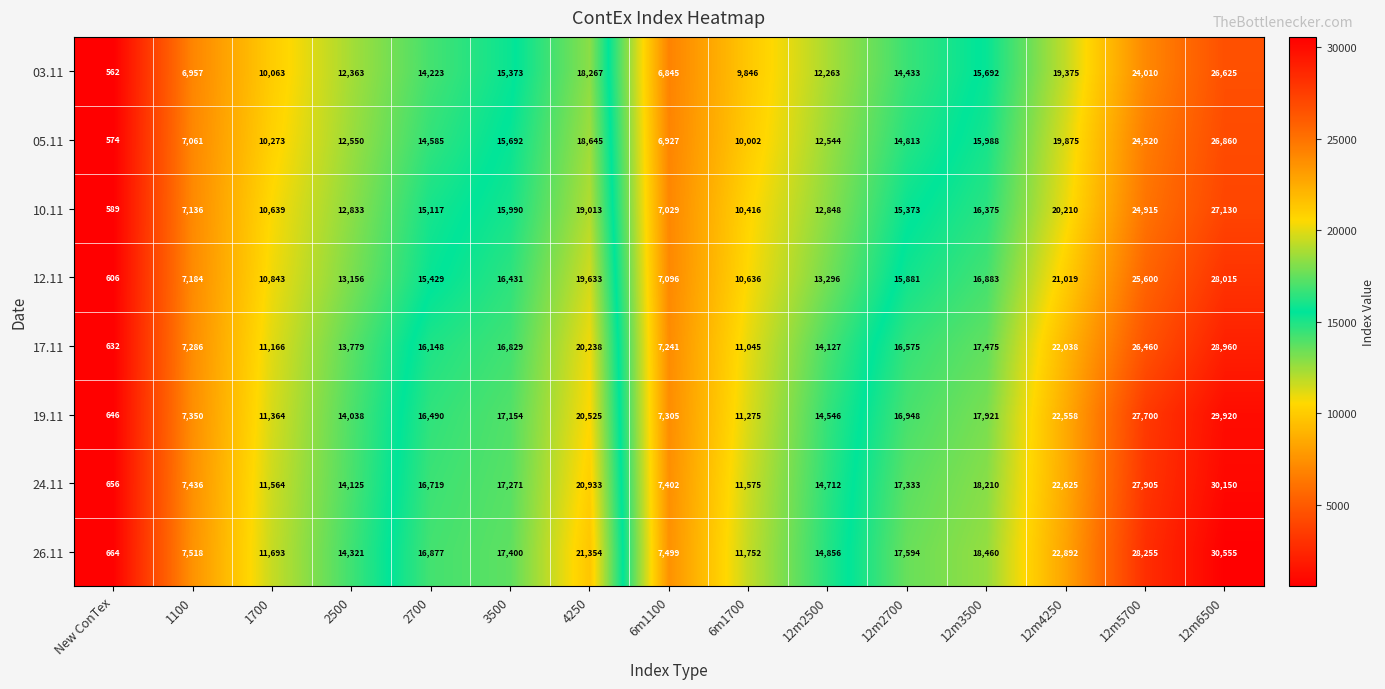

Which series changed the most between New ConTex and 6m1100?

26.11